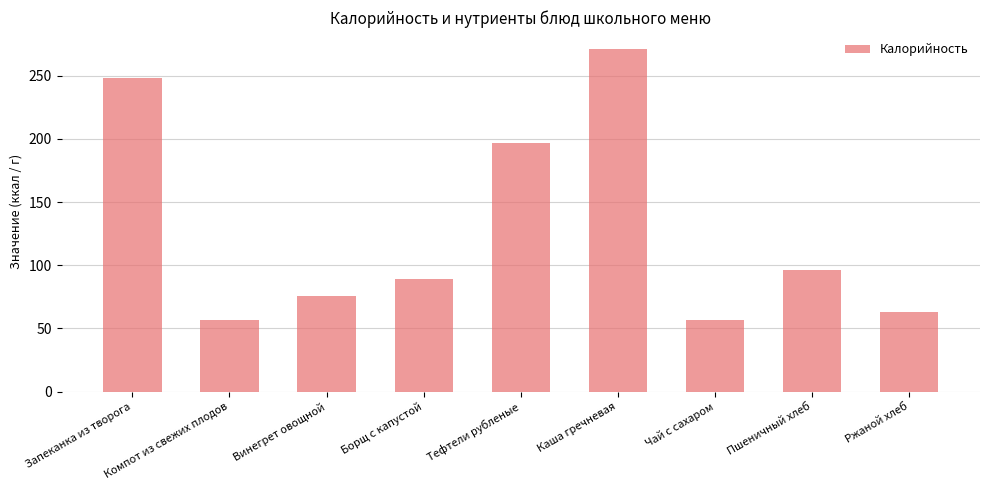

At which label does the data first exceed 89?

Запеканка из творога